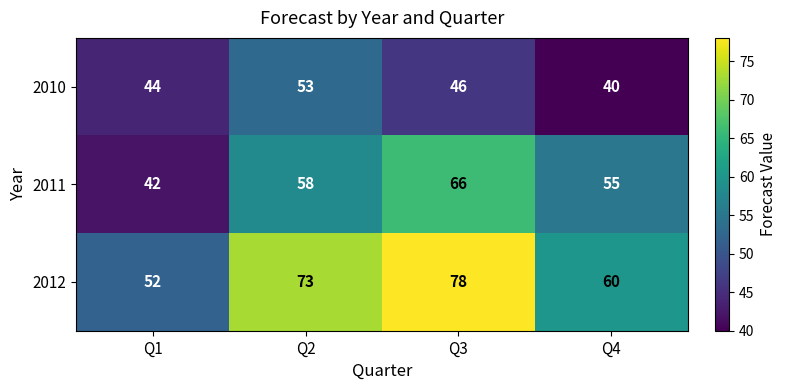

What is the spread (max minus min) of values at Q1?

10